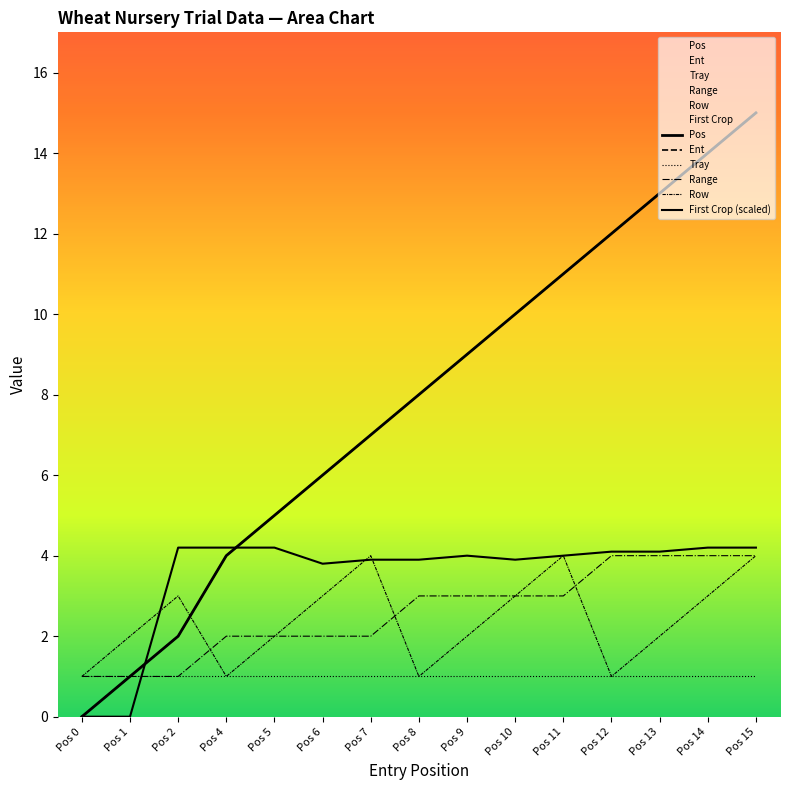

Is it true that Pos equals 11.9 at Pos 9?

False